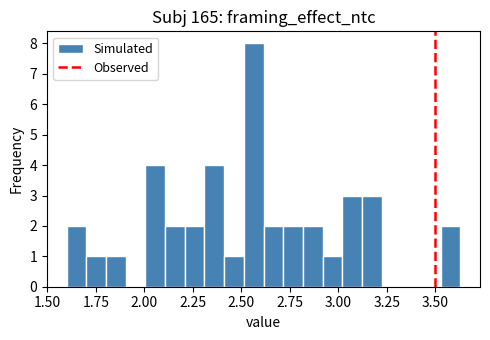

Read against the x-axis, roughly where is the centre of the tallest bar?

2.55